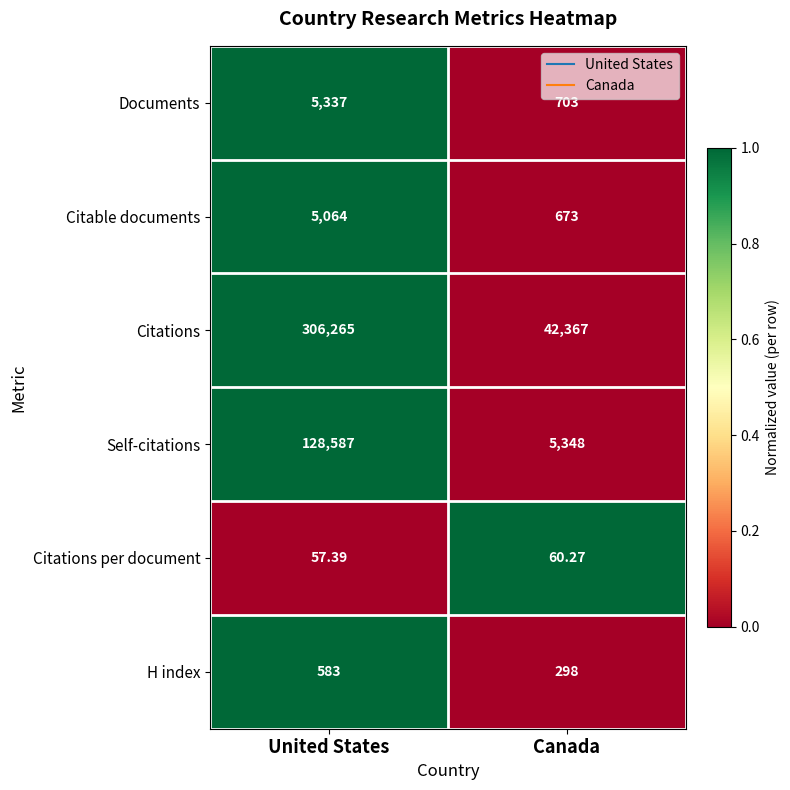

What is the total value across all series at Canada?

49449.3